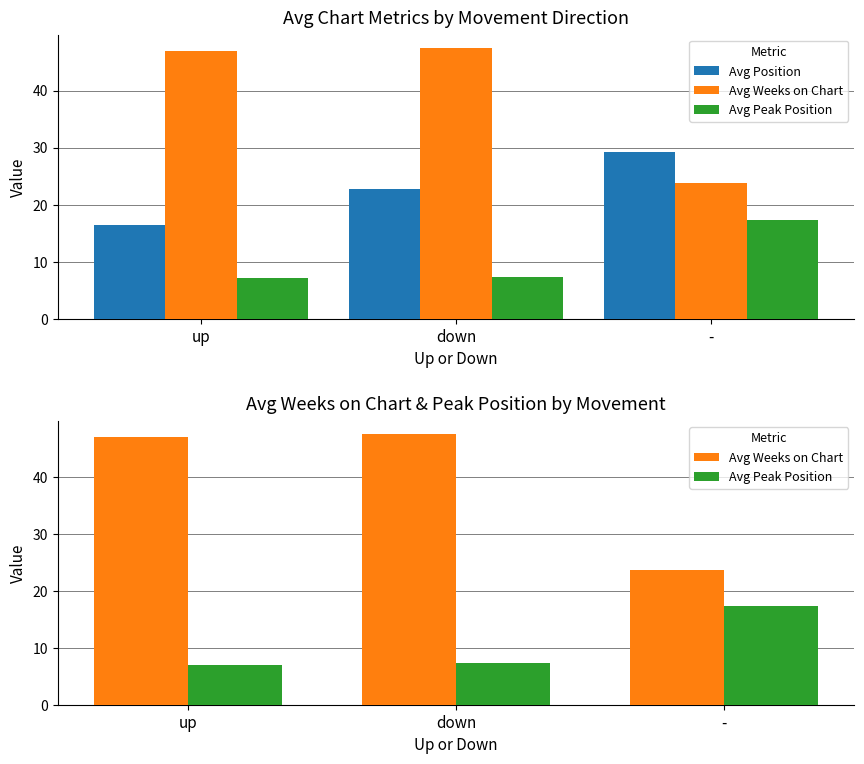

At which category does the chart reach its minimum across all series?

up